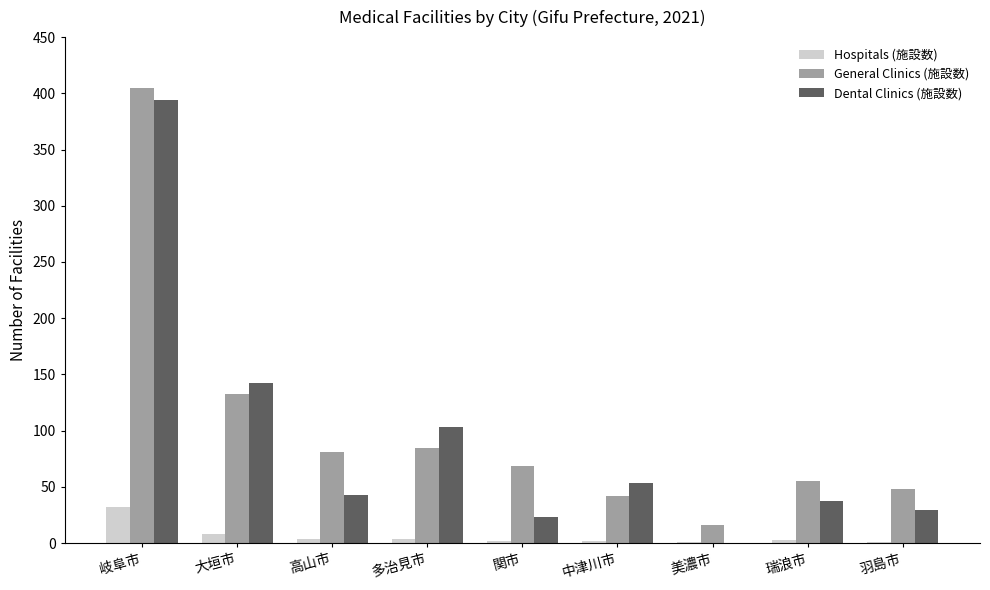

The General Clinics (施設数) series shows 42 at 中津川市. True or false?

True